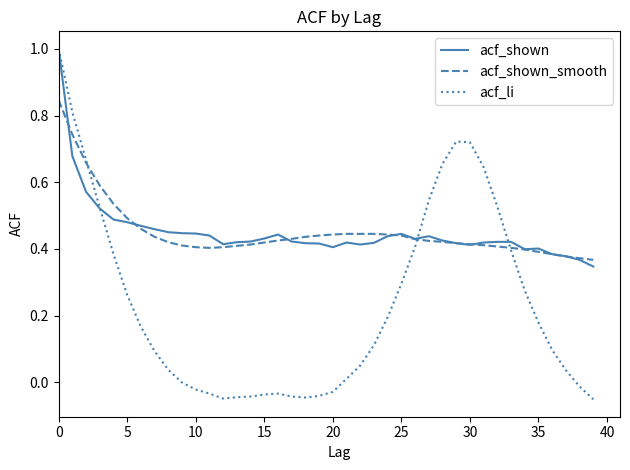

What is the maximum value shown in the chart?

1.0